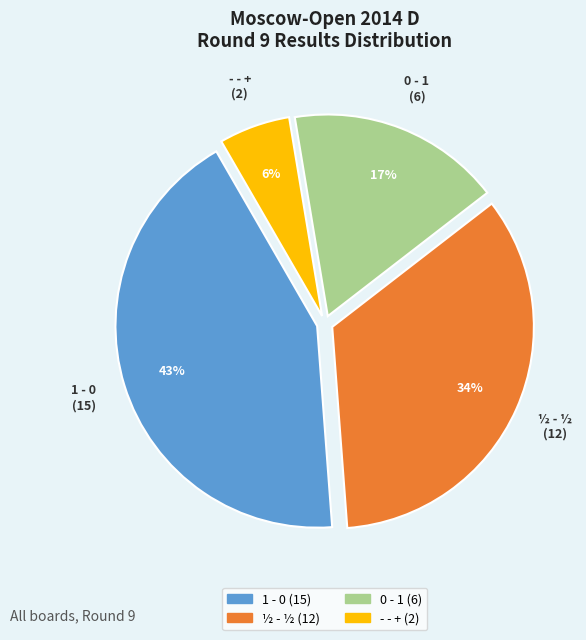

Does any single category account for the majority?

No